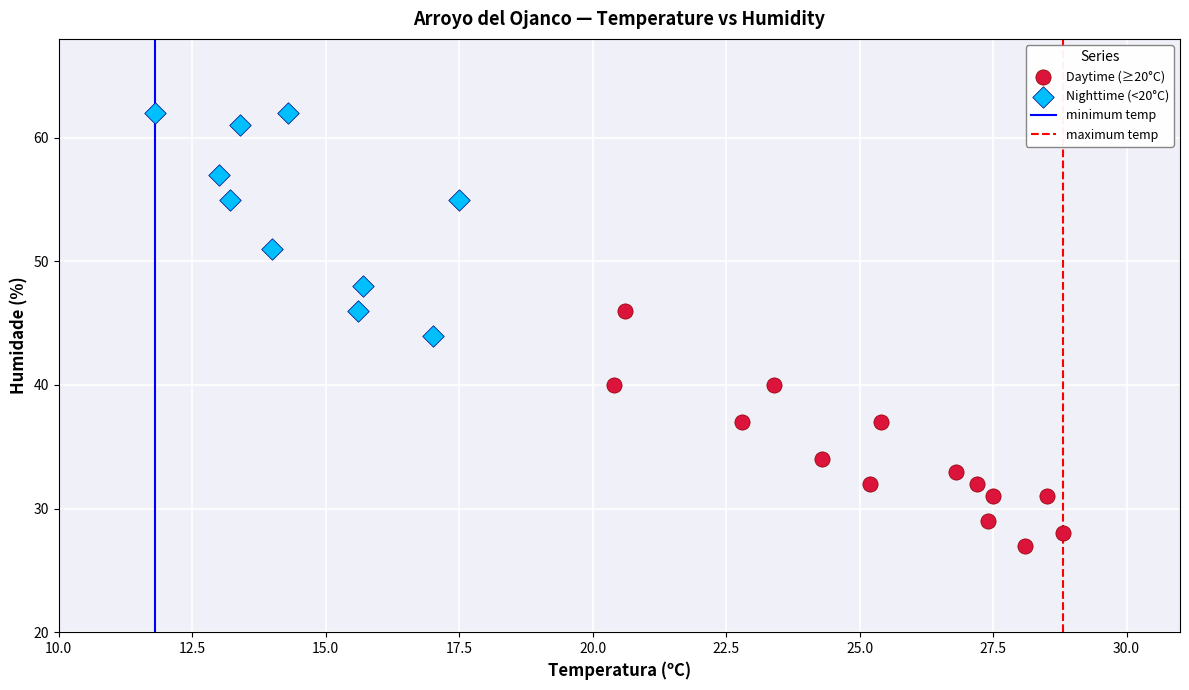

Which series contains the highest Y value?

Nighttime (<20°C)